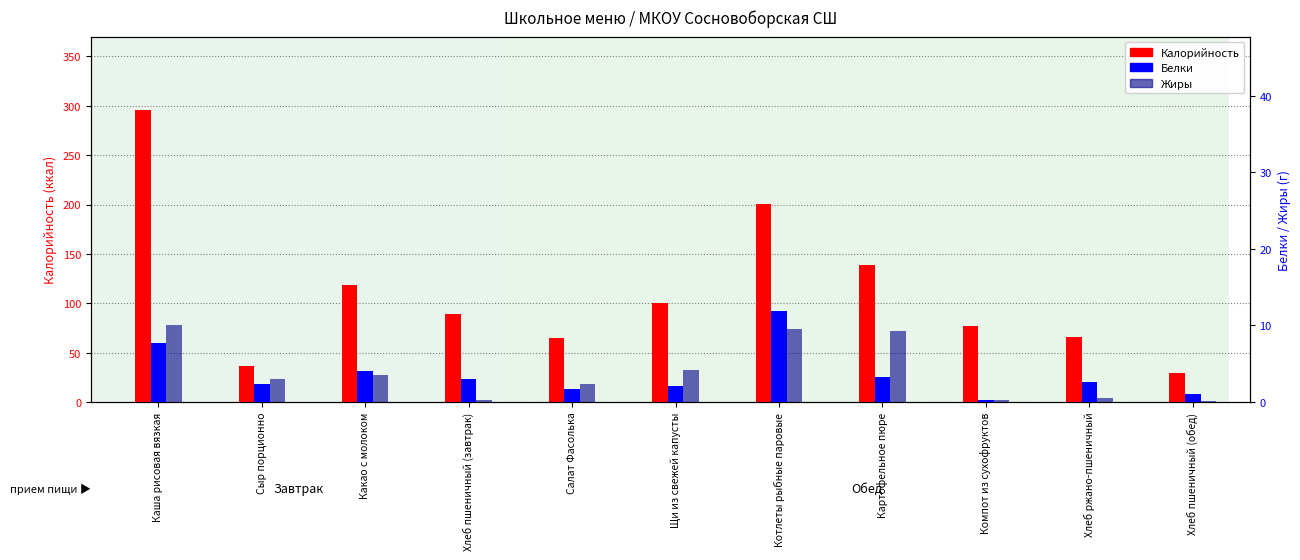

How many data points does each series have?

11